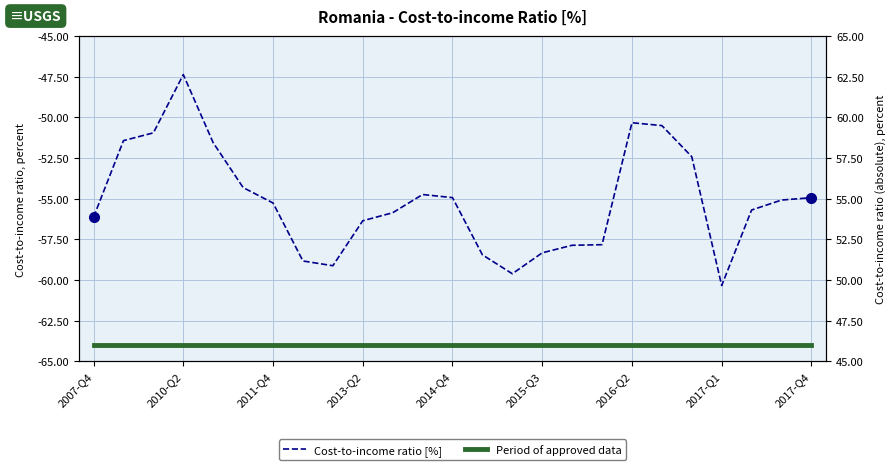

Where is the data nearest to the value -53?

2016-Q4